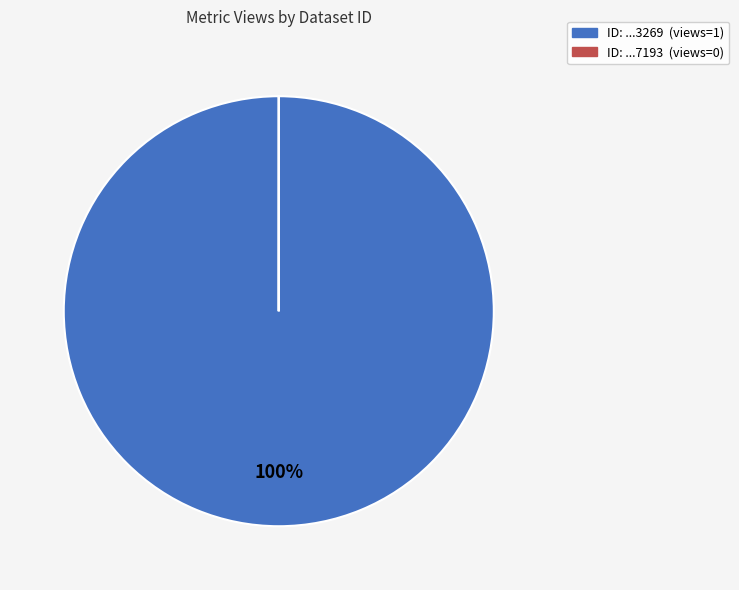

Is there any slice that represents more than half of the pie?

Yes